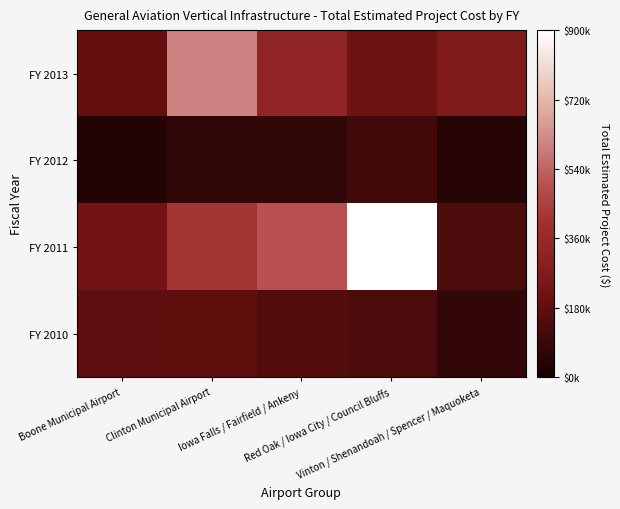

What is the smallest value displayed?

35000